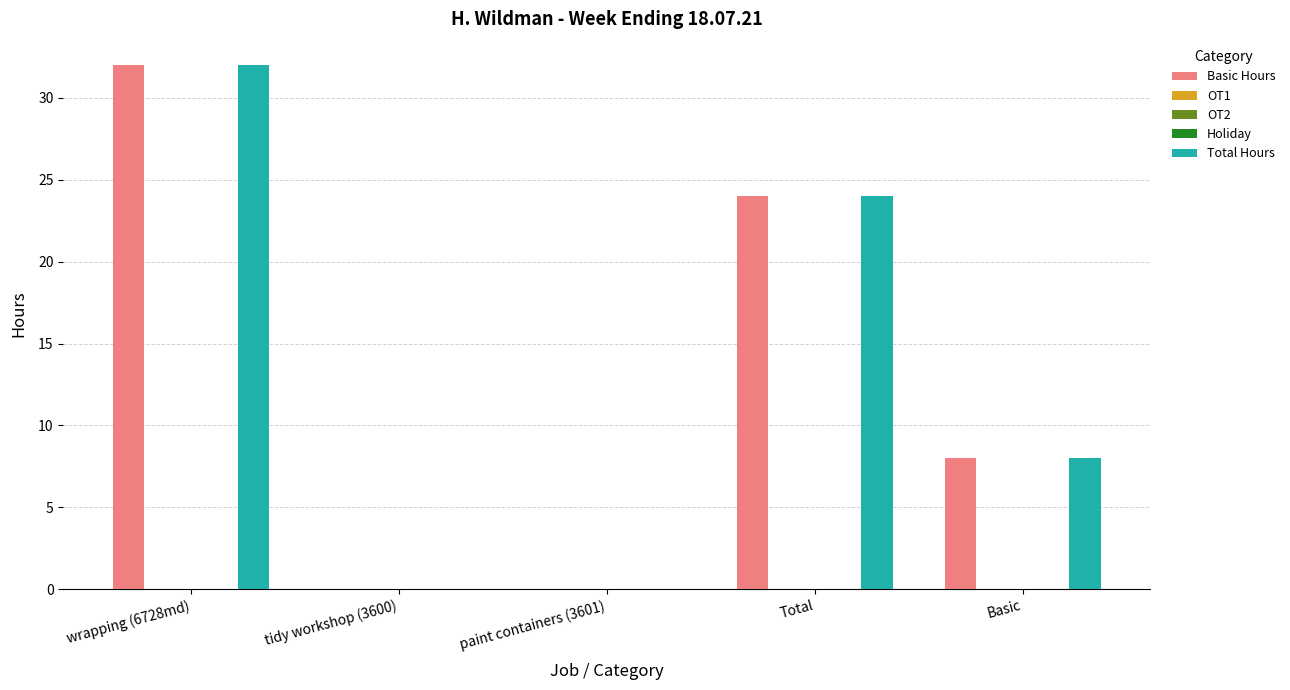

The Basic Hours series shows 0 at tidy workshop (3600). True or false?

True